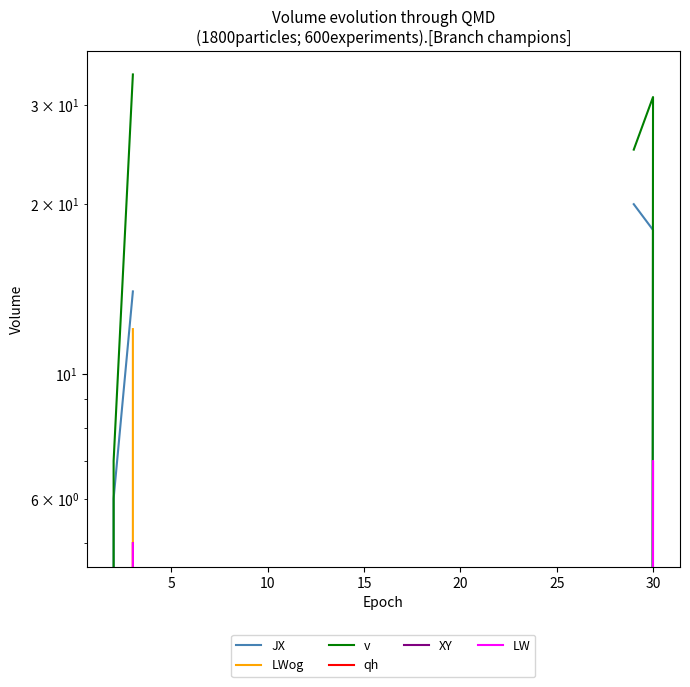

Between 5 and 10, which series saw the biggest shift?

v